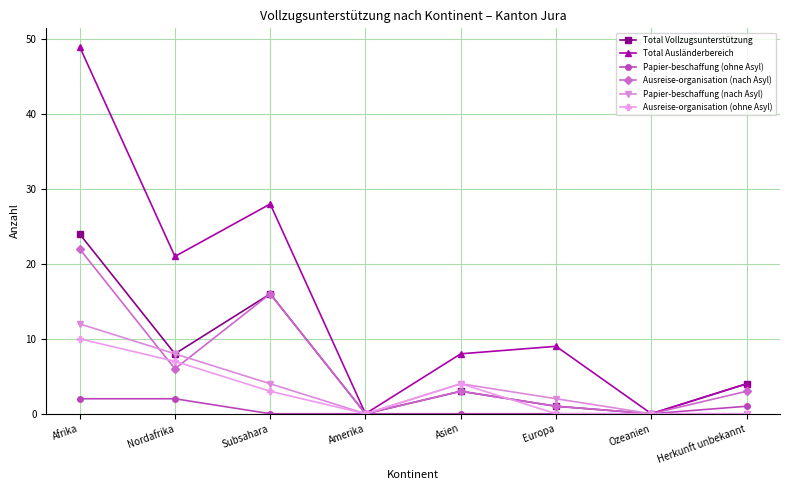

Where is the first local maximum for Ausreise-organisation (ohne Asyl)?

Asien